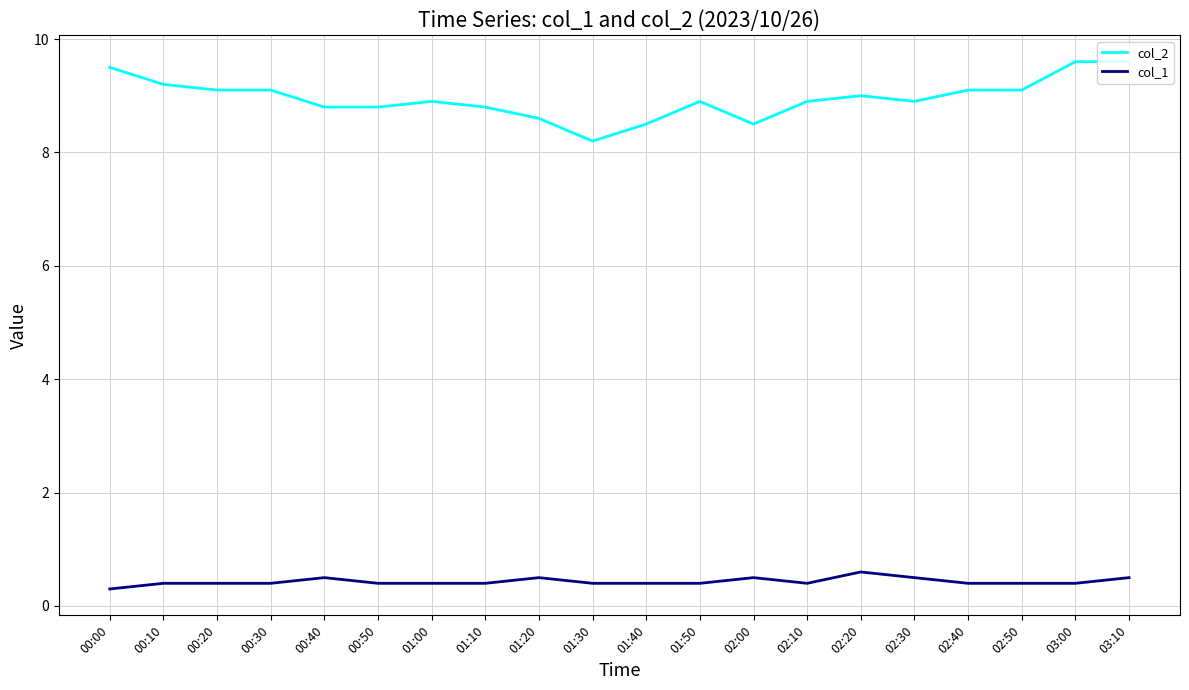

What is the sum of all col_2 values?

179.1